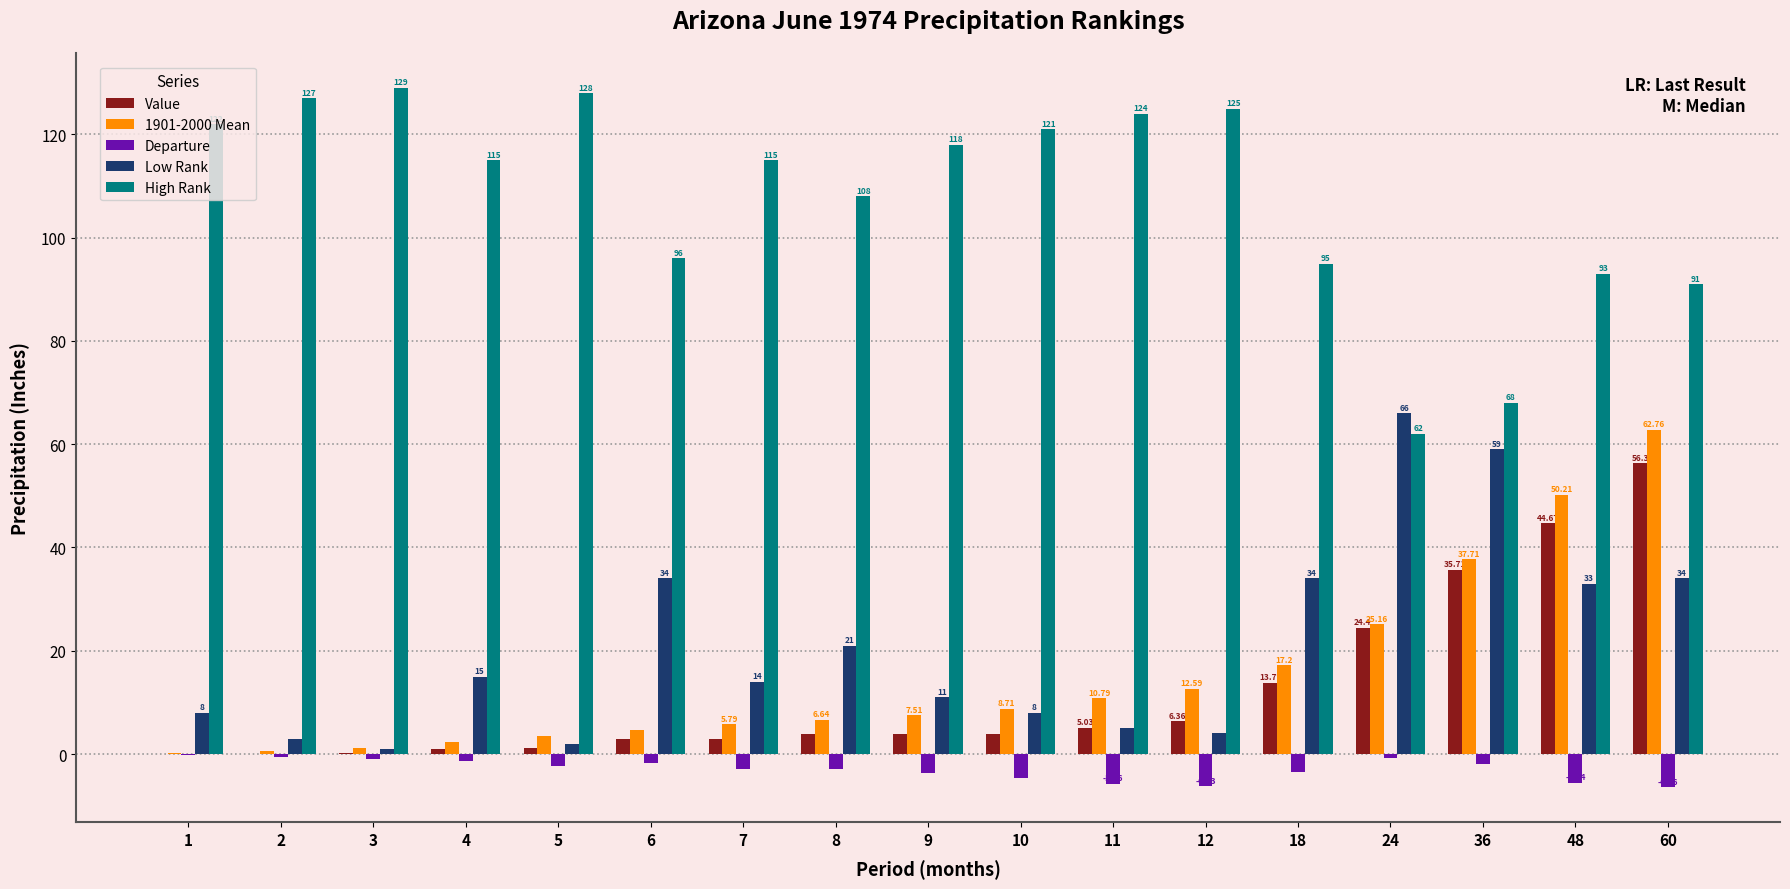

What is the total value across all series at 36?

198.4